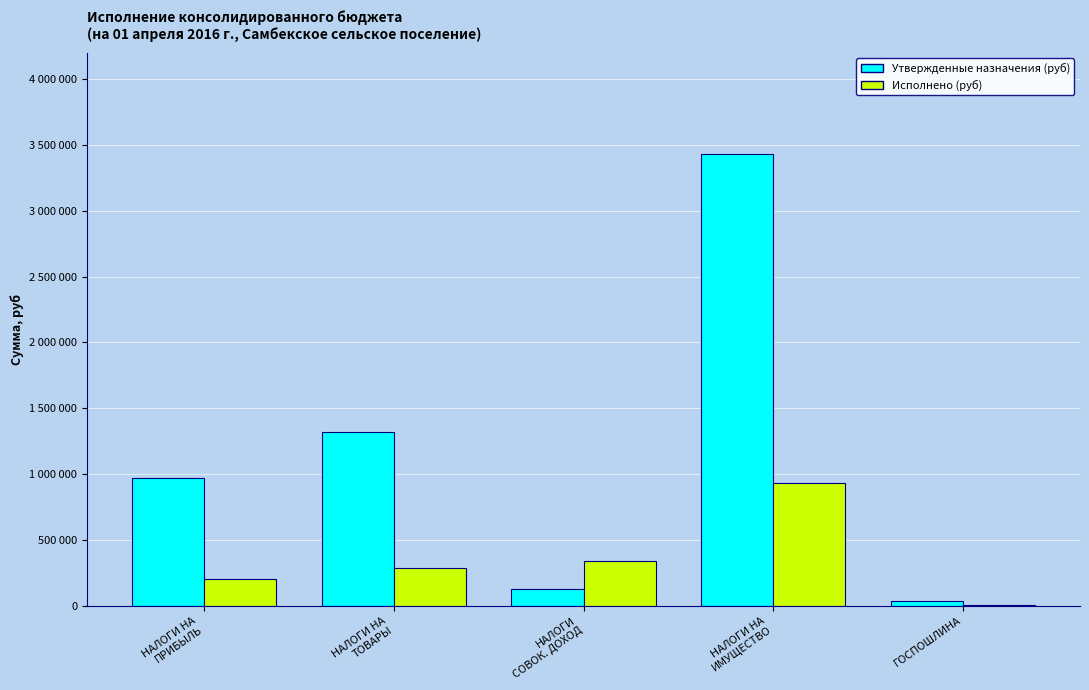

What is the value of the Исполнено (руб) bar at the 5th from the left?

4200.0